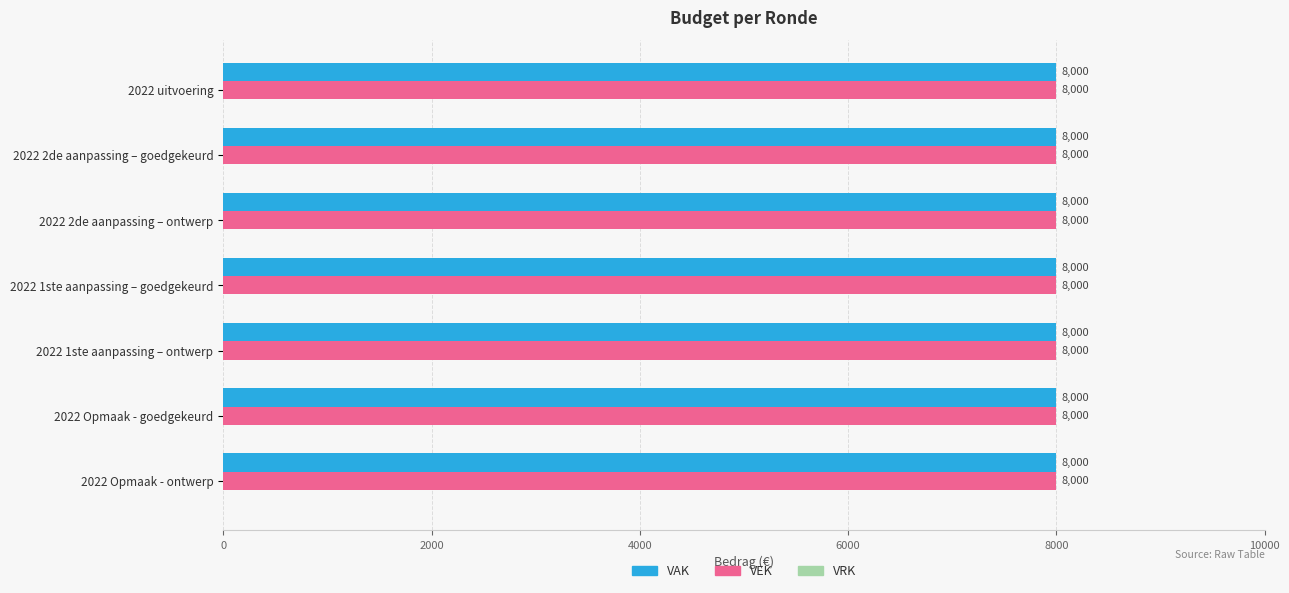

What position from the right is 2022 2de aanpassing – ontwerp?

5